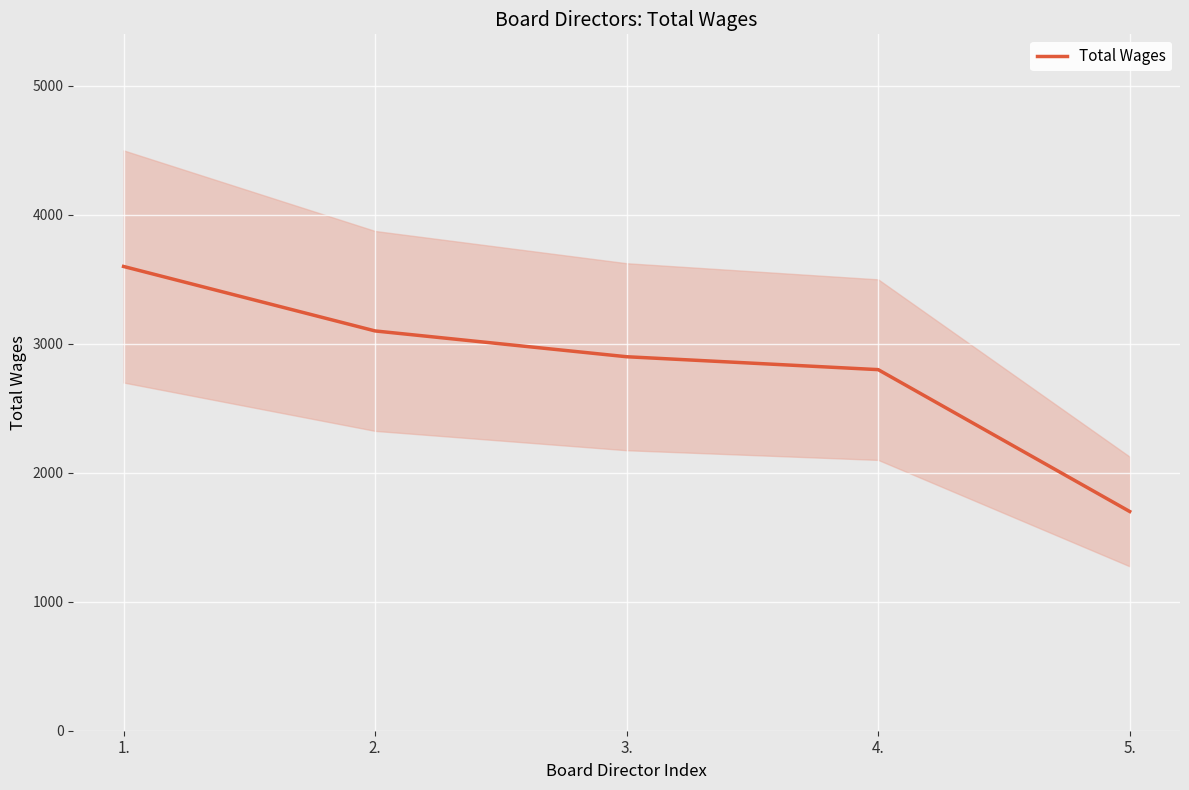

What is the change in value from 1. to 4.?

-800